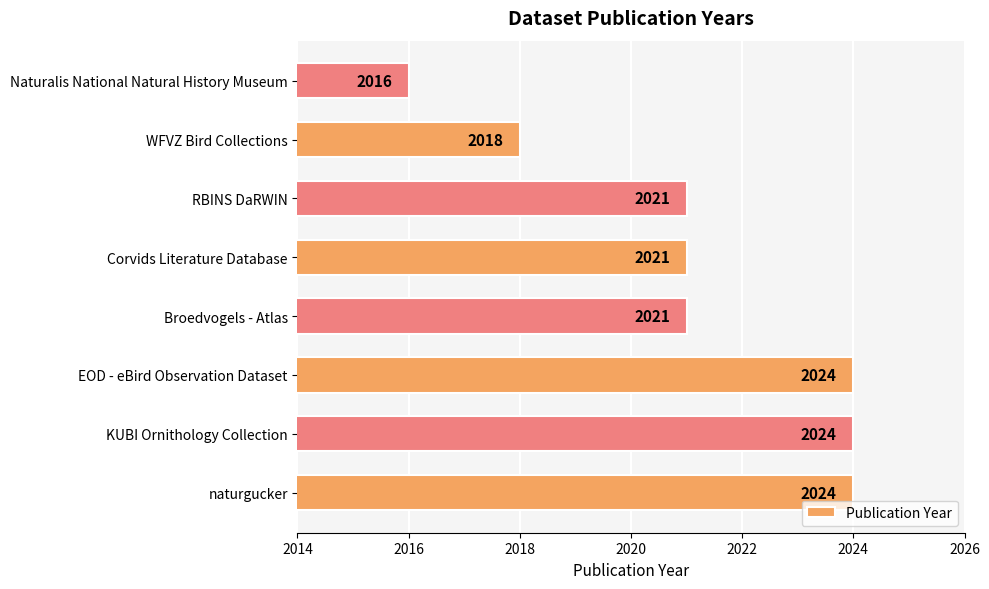

What value does the data have at KUBI Ornithology Collection?

2024